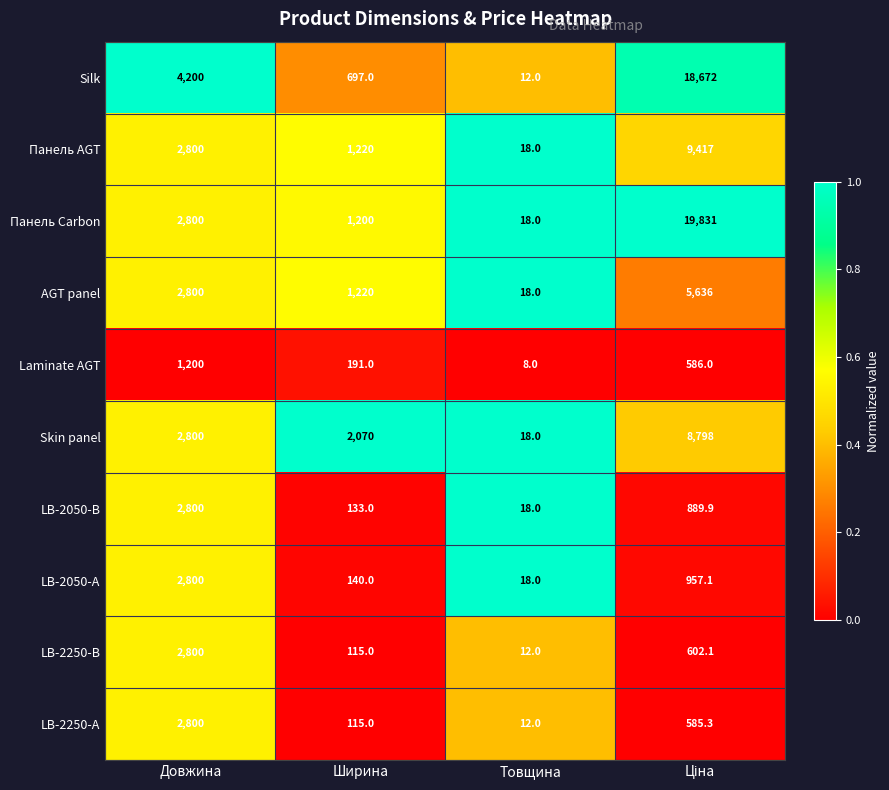

What is the difference between the maximum and minimum values in the Панель Carbon series?

19813.0